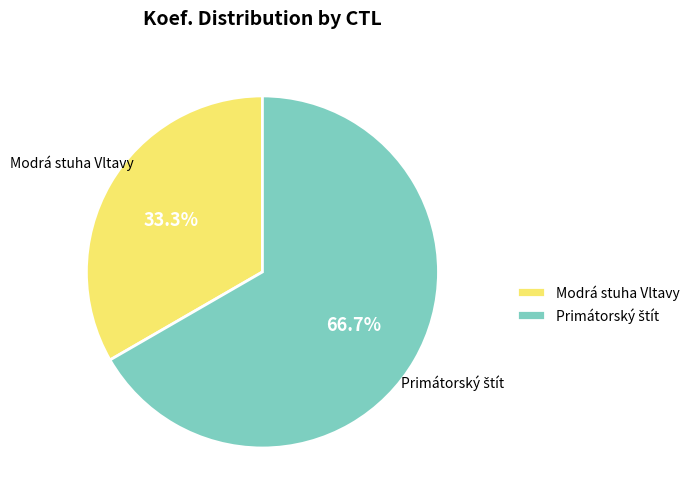

What percentage is NOT represented by Modrá stuha Vltavy?

66.7%